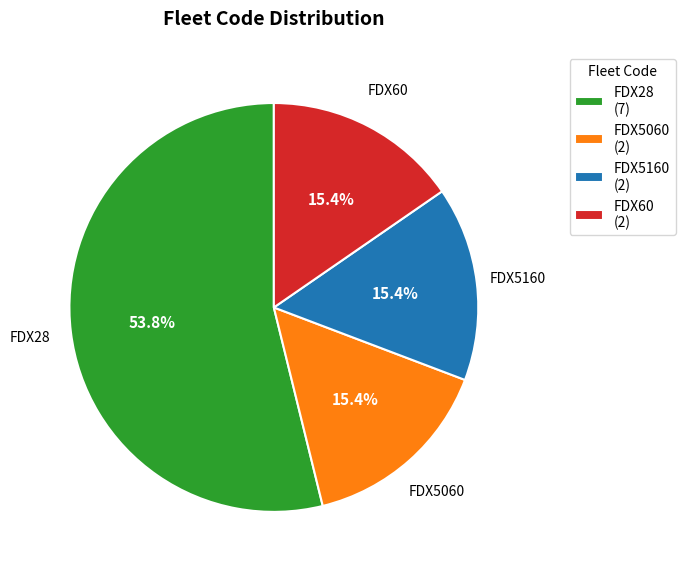

Count the number of slices in the pie.

4